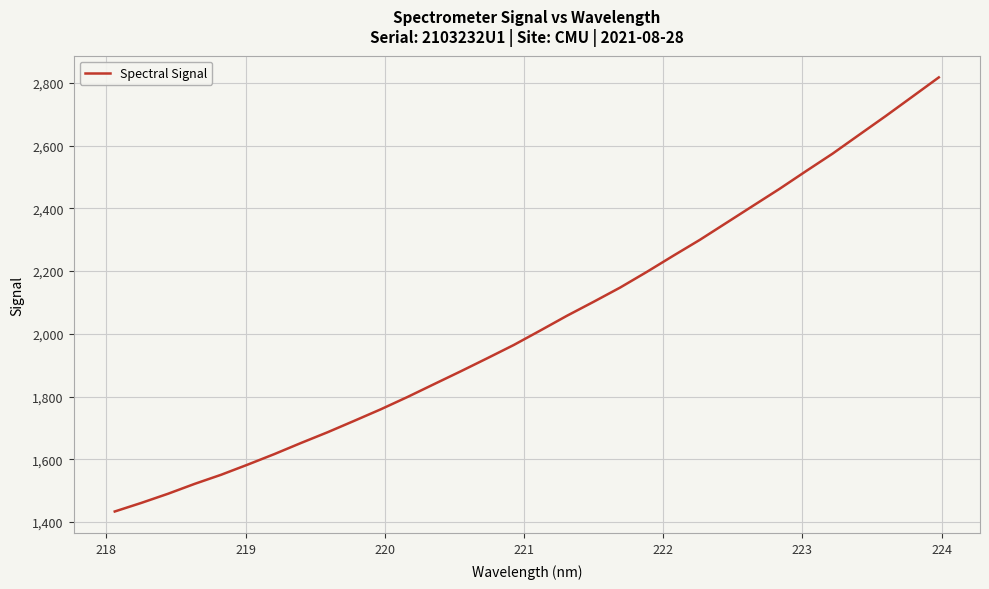

What is the maximum value shown in the chart?

2817.1